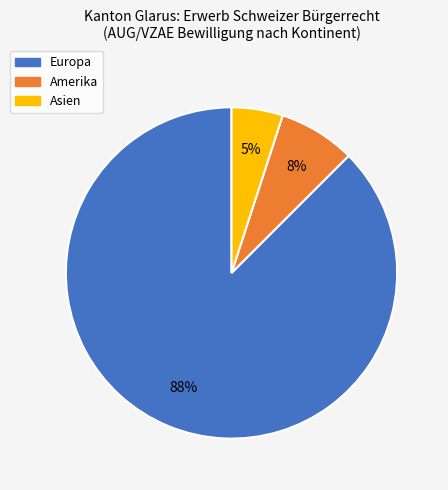

Is there any slice that represents more than half of the pie?

Yes